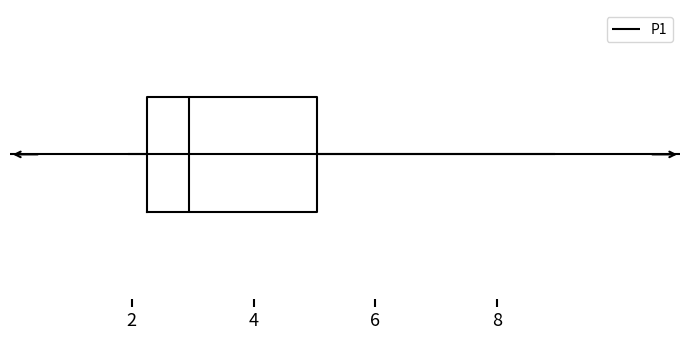

Transcribe this box plot: give where the median line is, the range the box spans, and where the two whiskers end, as read against the x-axis. The values are not printed on the chart, so give them approximately, as read against the axis.

median 3.0, box 2.2 to 5.0, whiskers 2.0 to 9.0